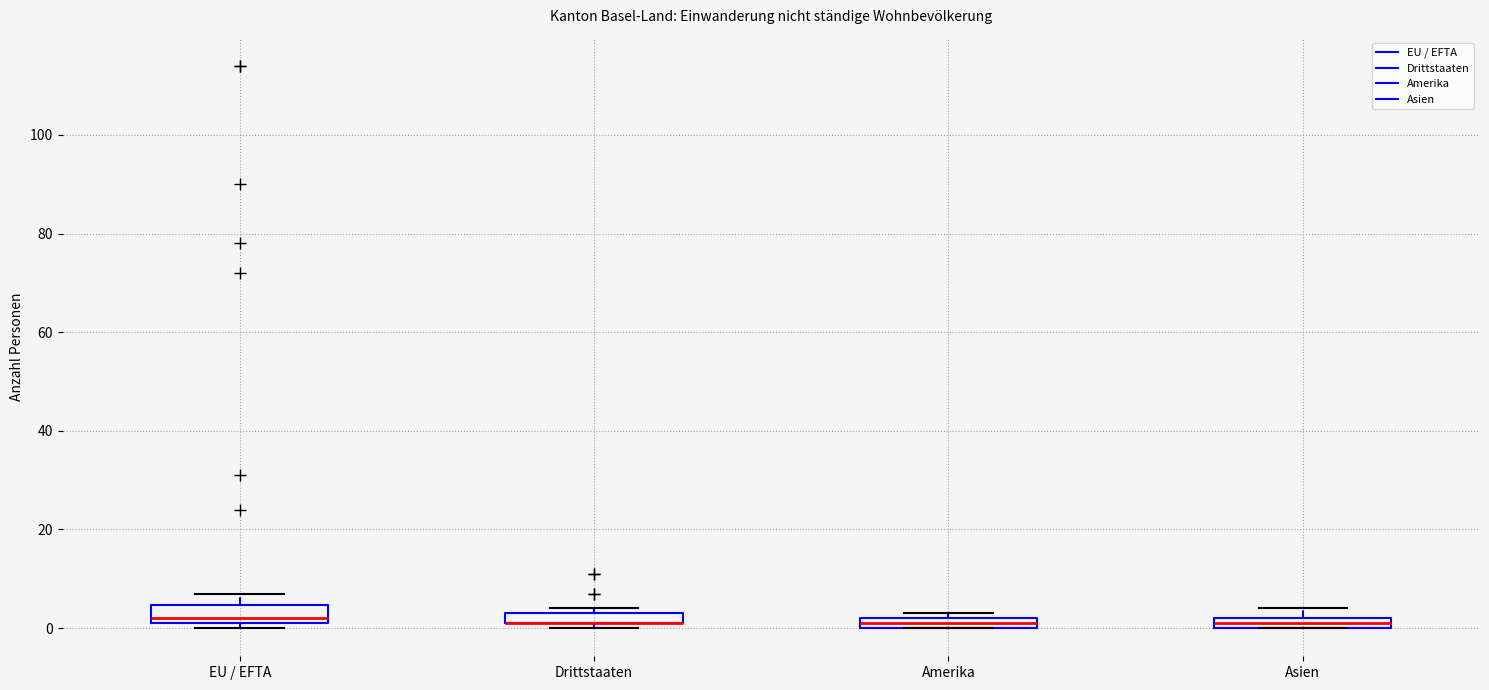

Where is the lower edge of the box for EU / EFTA on the y-axis? The values are not printed on the chart, so give them approximately, as read against the axis.

2